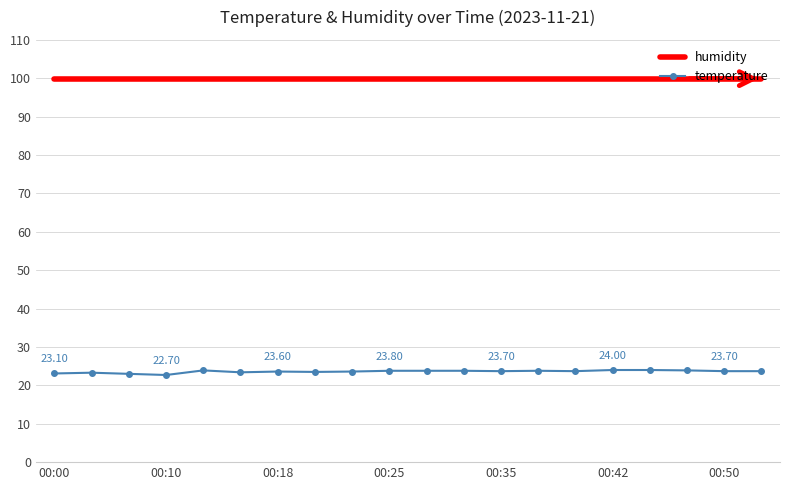

How many series are shown in this chart?

2